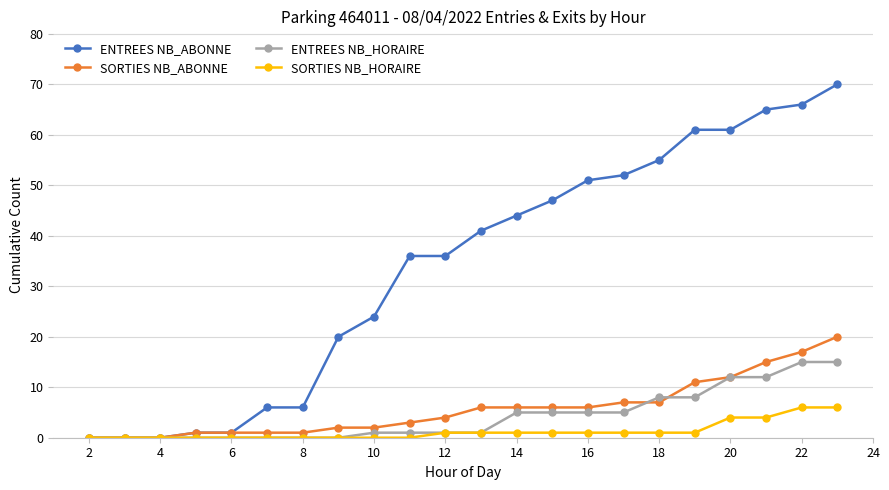

What is the average value of the ENTREES NB_HORAIRE series?

4